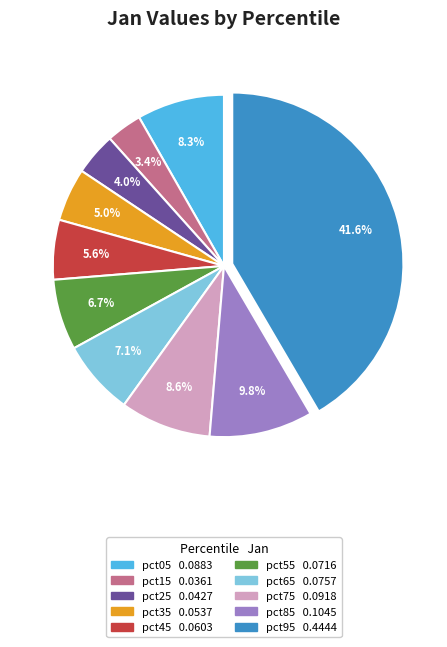

To the nearest percent, what is the difference between the pct55 and pct35 slice percentages?

2%